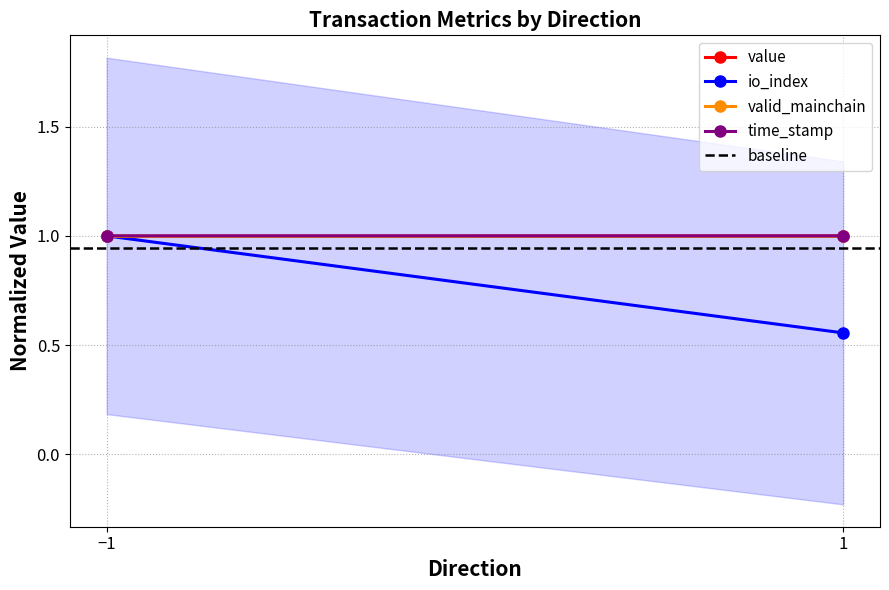

At which category is the sum across all series the highest?

−1